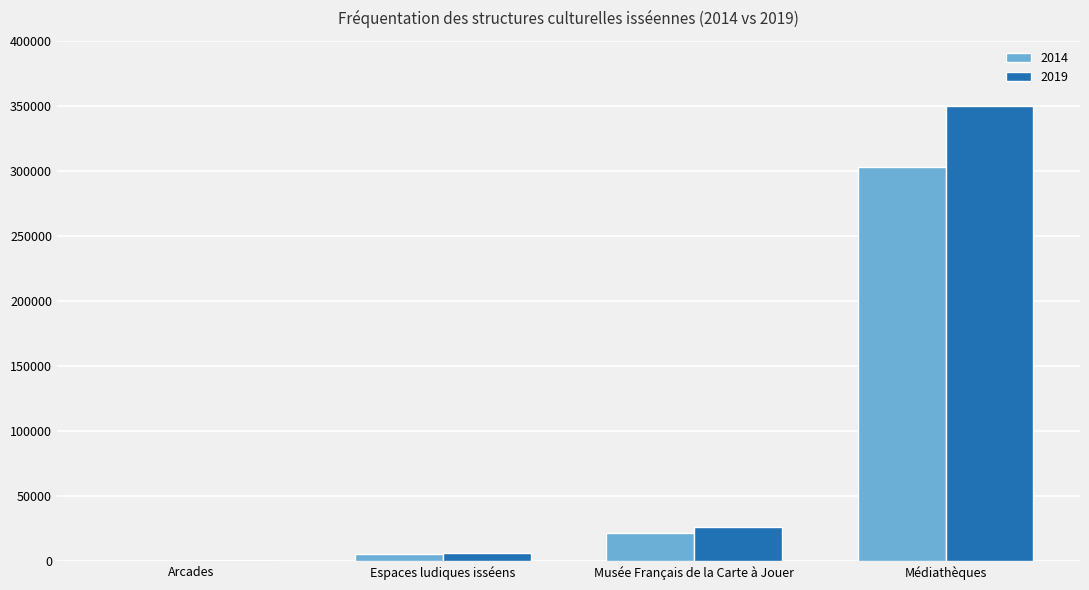

What is the total value across all series at Musée Français de la Carte à Jouer?

48000